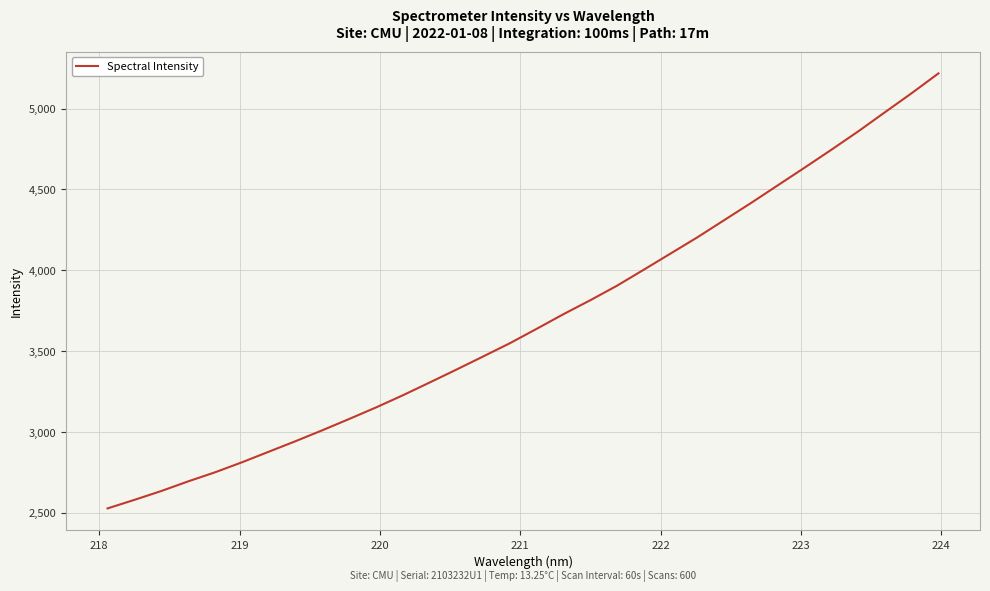

Reading left to right, transcribe all the data shown in this chart.

2527.0	2579.8	2634.5	2694.0	2750.0	2811.7	2877.1	2942.5	3009.9	3079.8	3151.1	3226.3	3305.3	3385.3	3466.8	3549.0	3638.1	3728.7	3814.9	3905.0	4004.1	4104.2	4204.5	4310.5	4416.5	4525.9	4635.1	4745.9	4859.2	4977.9	5095.9	5218.3